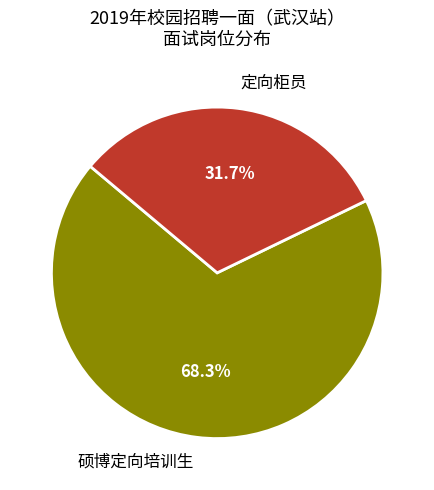

To the nearest percent, what percentage of the pie is 定向柜员?

32%